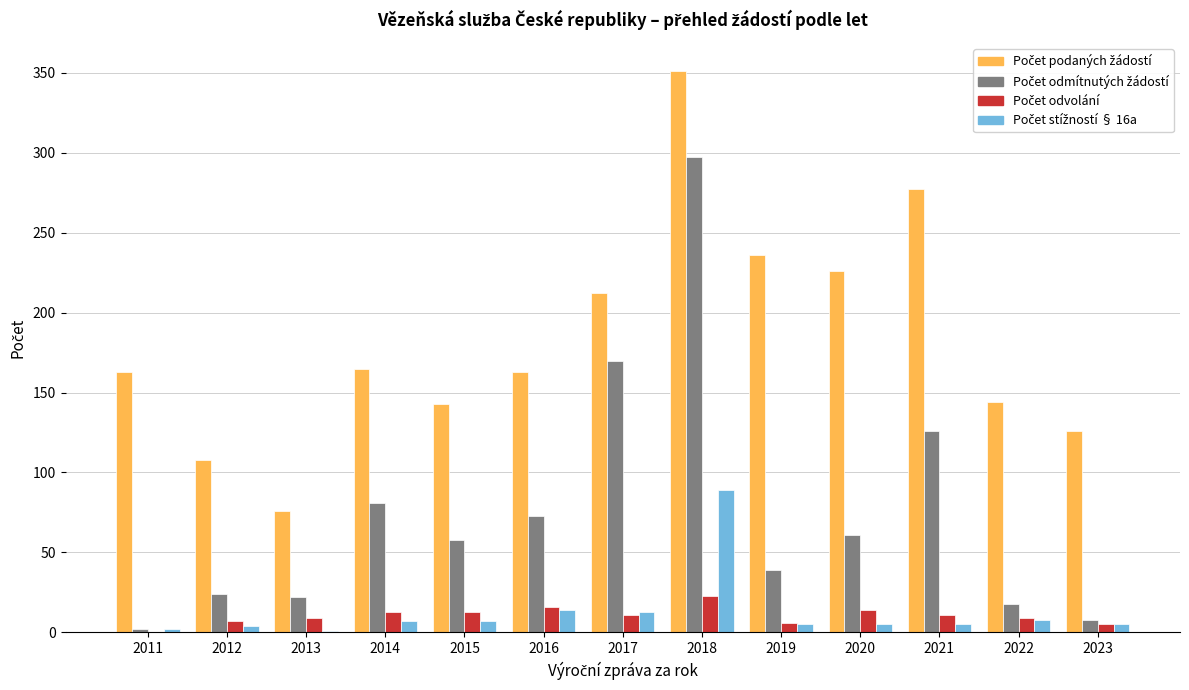

Are the bars grouped side by side (vs. stacked)?

Yes